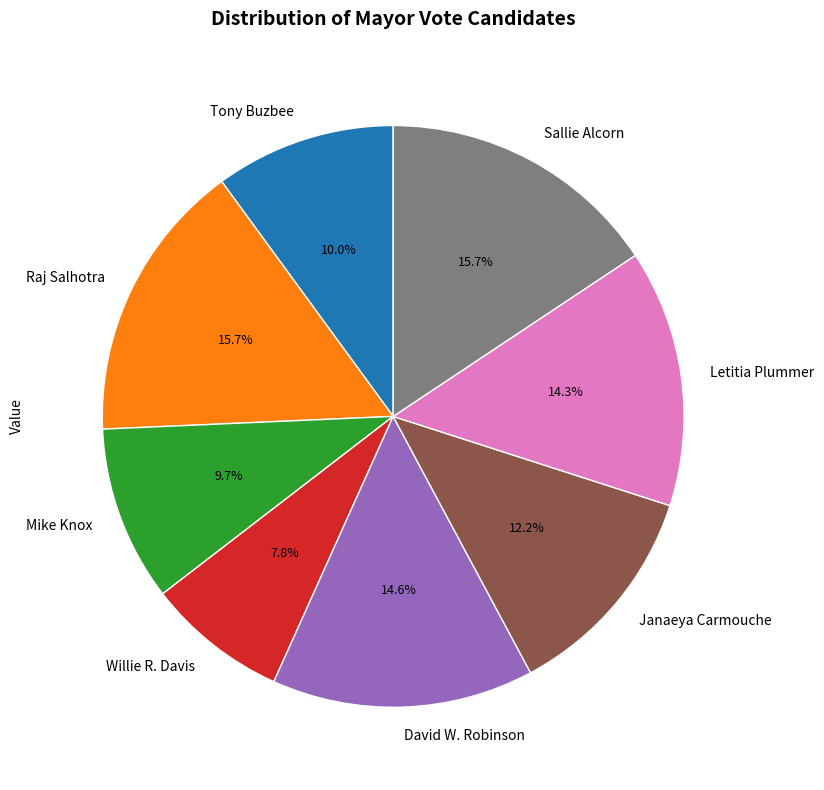

What is the ratio of the value at Raj Salhotra to the value at Mike Knox?

1.6